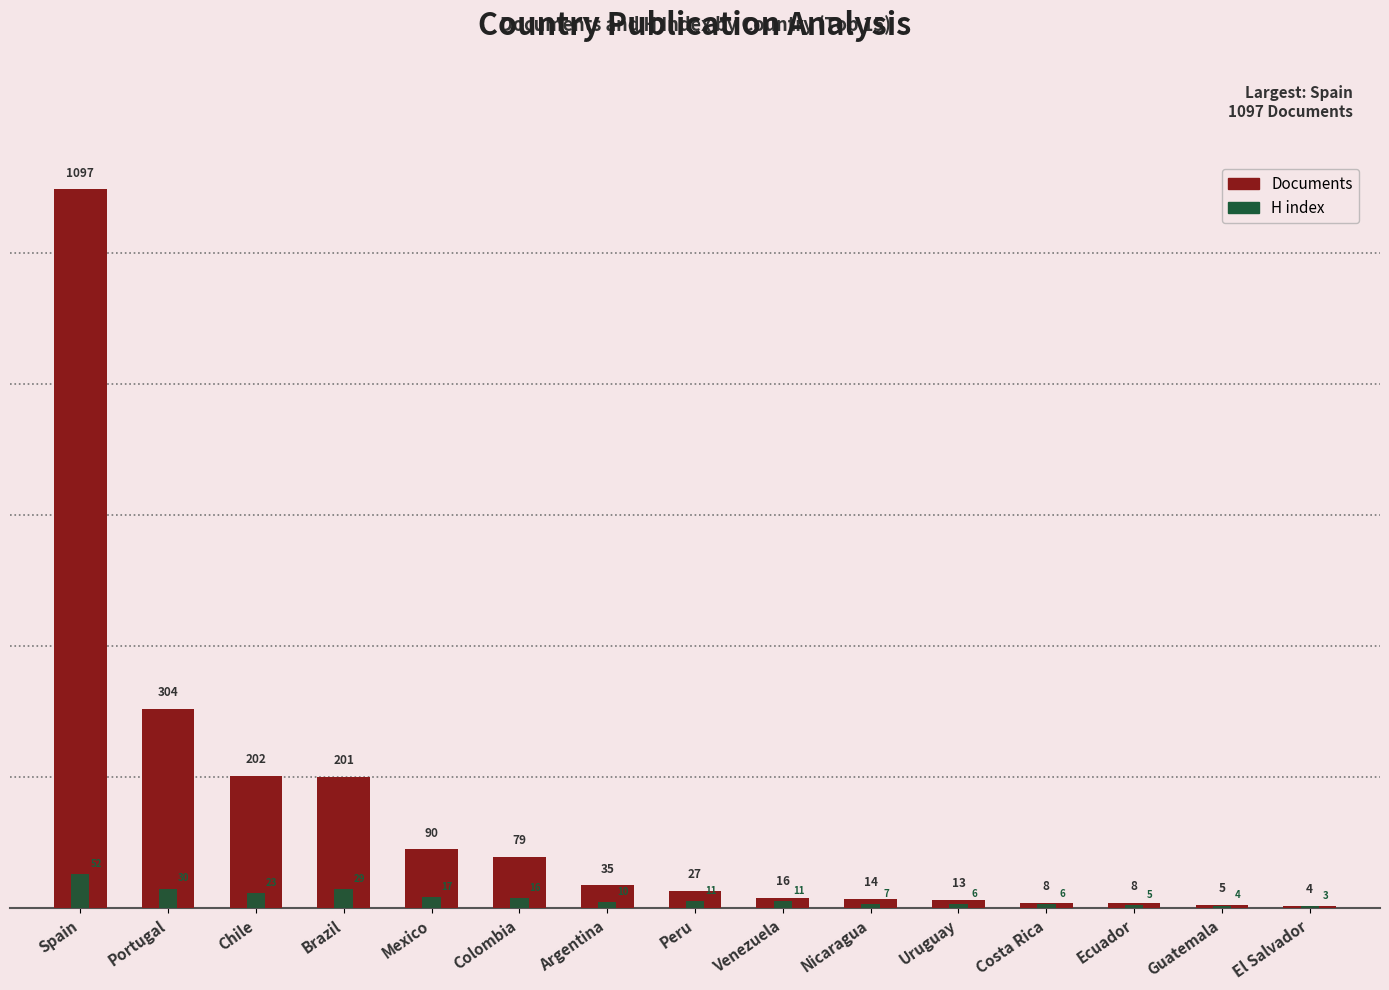

What is the value of the Documents bar at the 11th from the left?

13